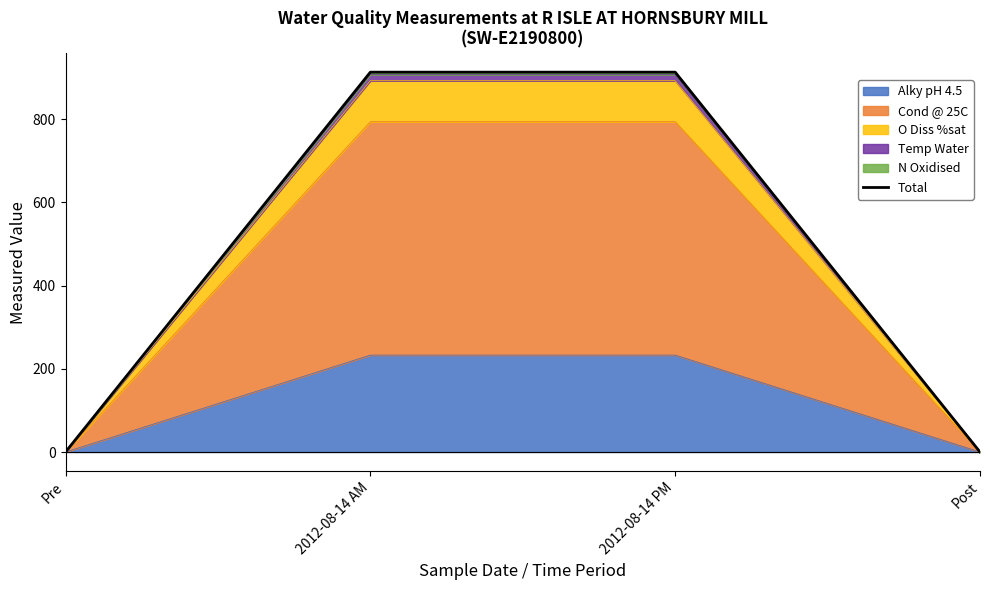

Does the chart have visible grid lines?

No